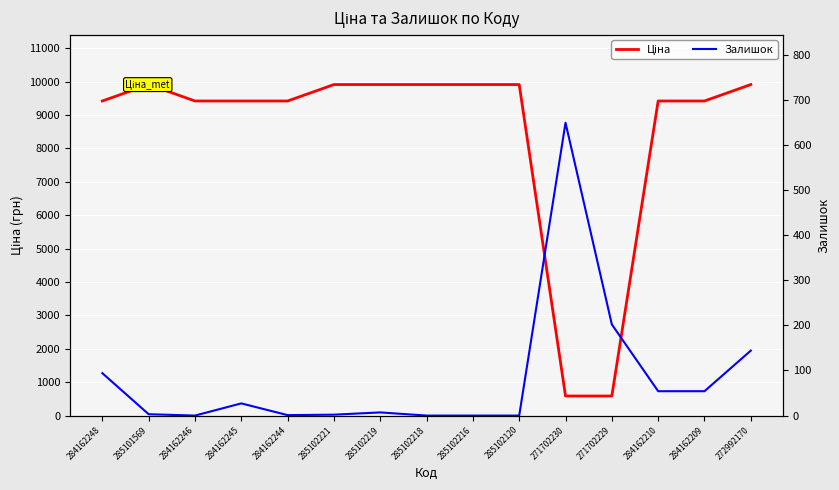

Reading right to left, extract all data points from this chart.

Ціна: 9908.5	9416.9	9416.9	586.0	586.0	9908.5	9908.5	9908.5	9908.5	9908.5	9416.9	9416.9	9416.9	9908.5	9416.9
Залишок: 144.0	54.0	54.0	202.0	649.0	0.0	0.0	0.0	7.0	2.0	1.0	27.0	0.0	3.0	94.0